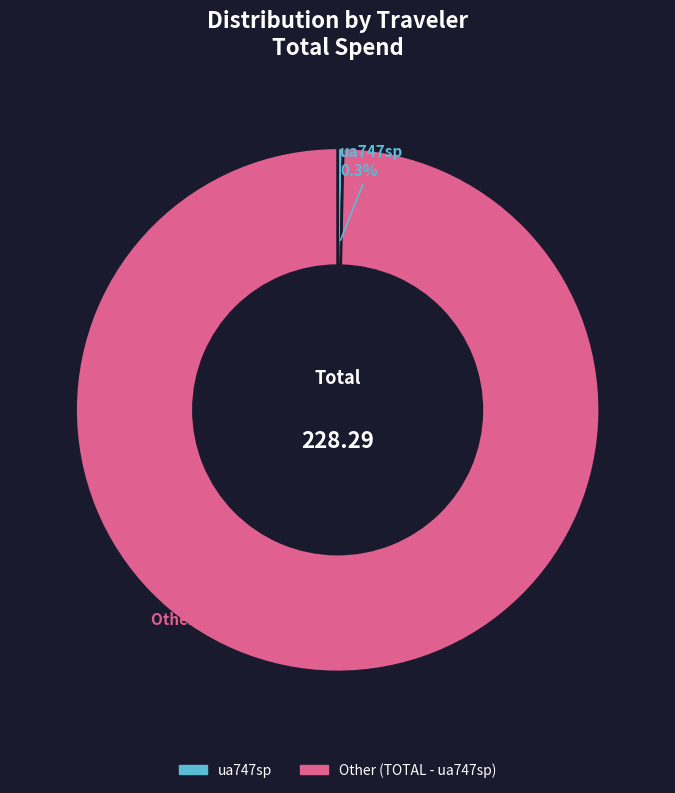

Does any single category account for the majority?

Yes